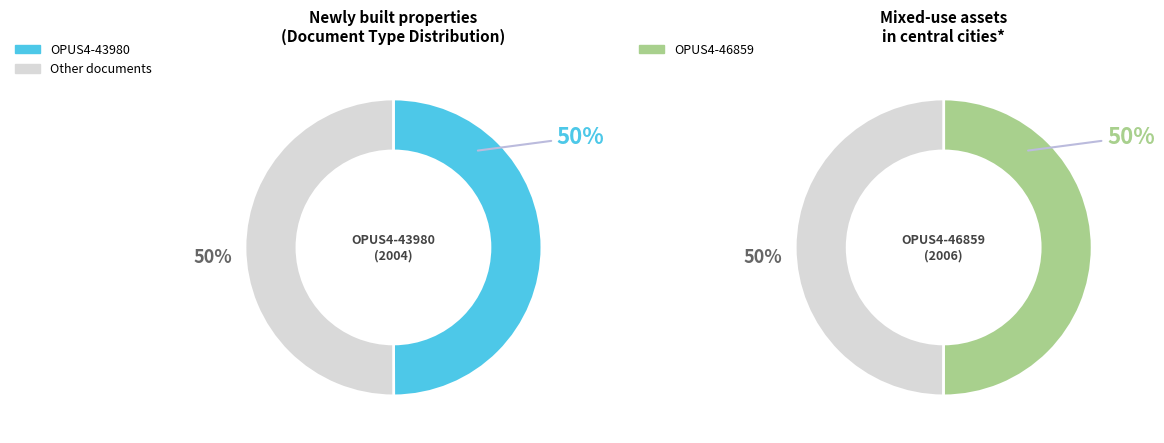

Rank the categories by value from lowest to highest.

OPUS4-43980, OPUS4-46859